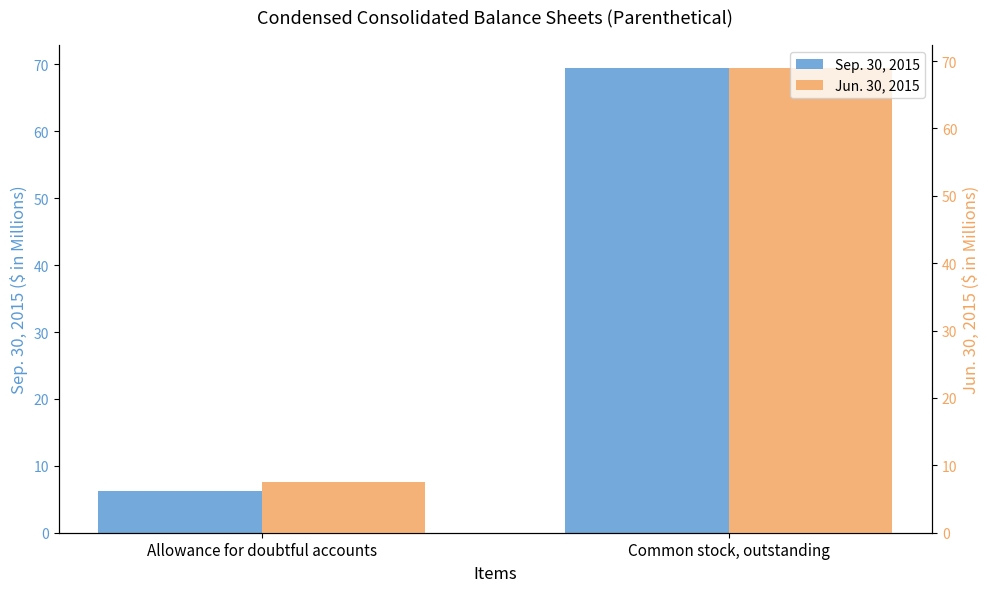

Count the number of data series in this chart.

2